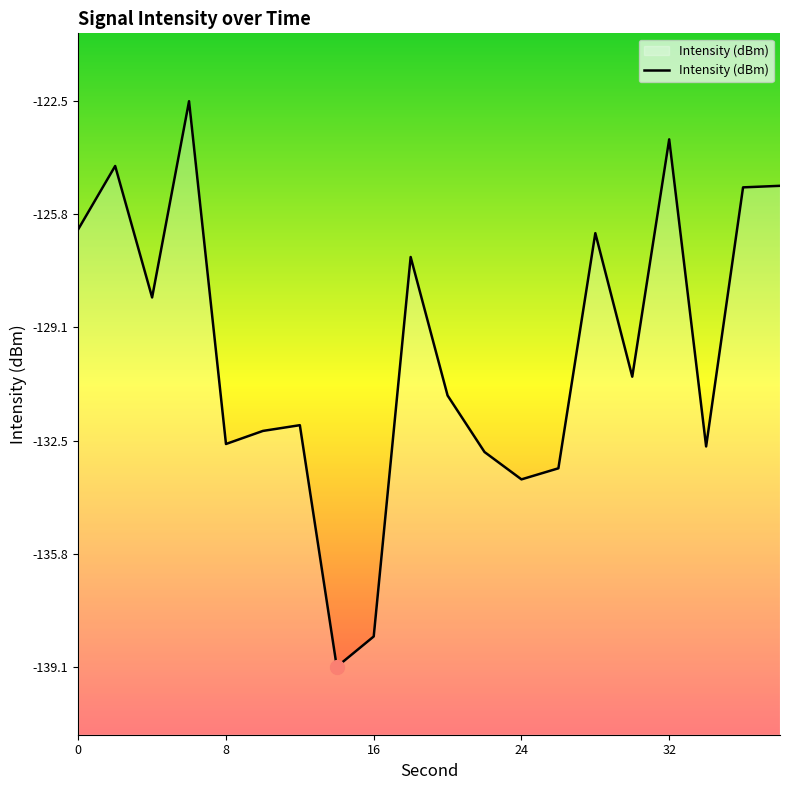

What is the greatest value displayed?

-122.5